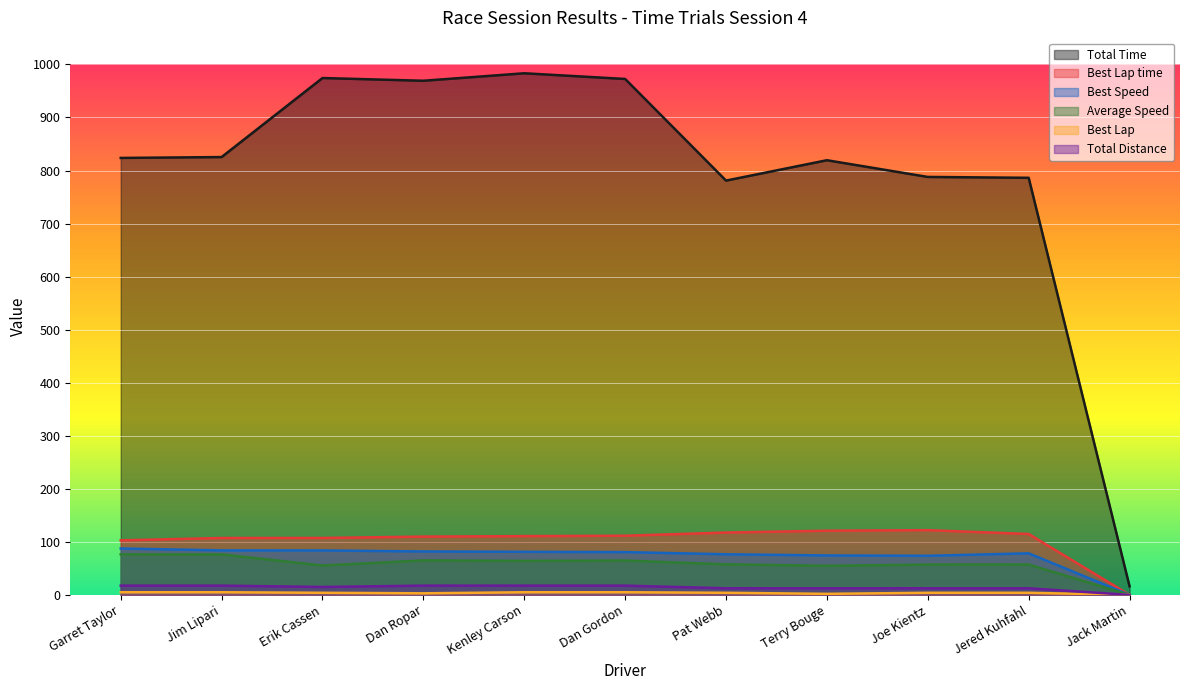

List the labels in order of Total Time value, largest first.

Kenley Carson, Erik Cassen, Dan Gordon, Dan Ropar, Jim Lipari, Garret Taylor, Terry Bouge, Joe Kientz, Jered Kuhfahl, Pat Webb, Jack Martin